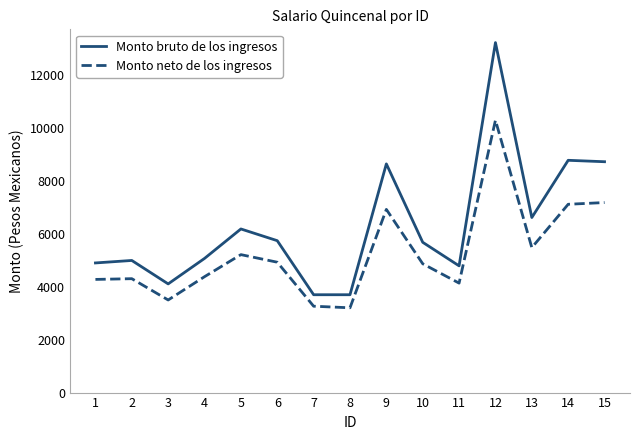

True or false: Monto neto de los ingresos has a value of 3348.1 at 10.

False